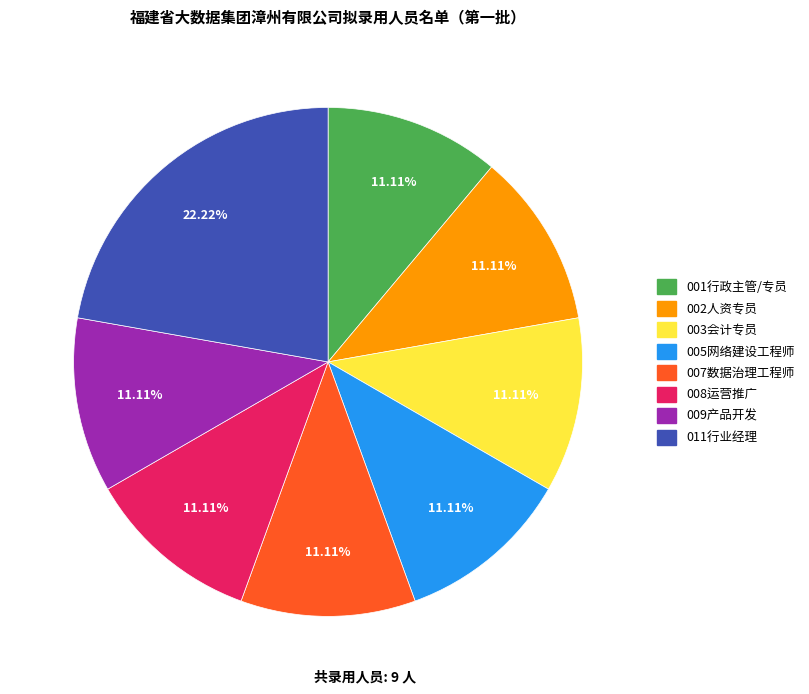

Approximately how many times larger is the value at 007数据治理工程师 compared to 009产品开发?

1.0